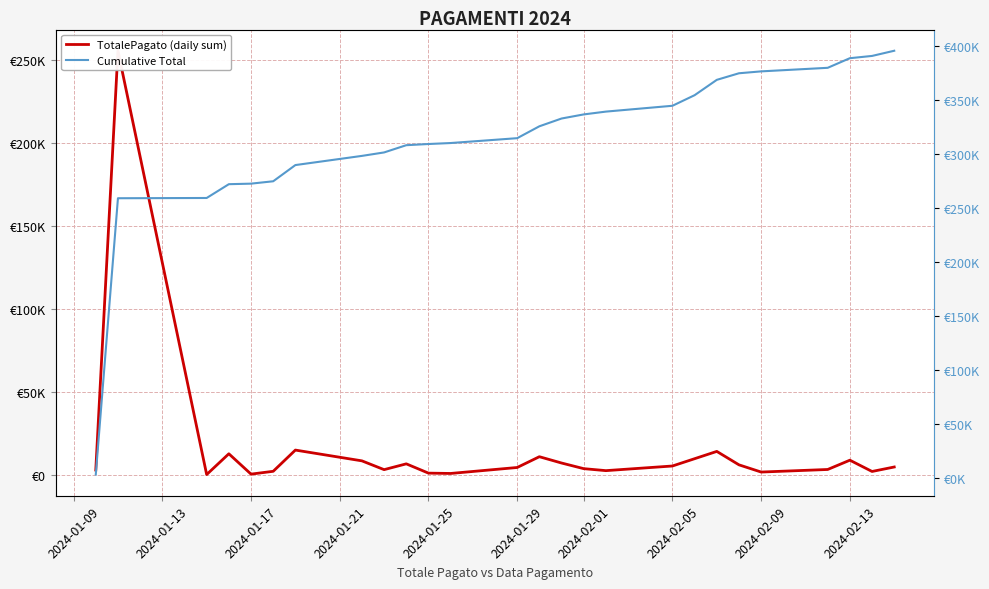

True or false: Cumulative Total has more than 0 interior local peaks.

False